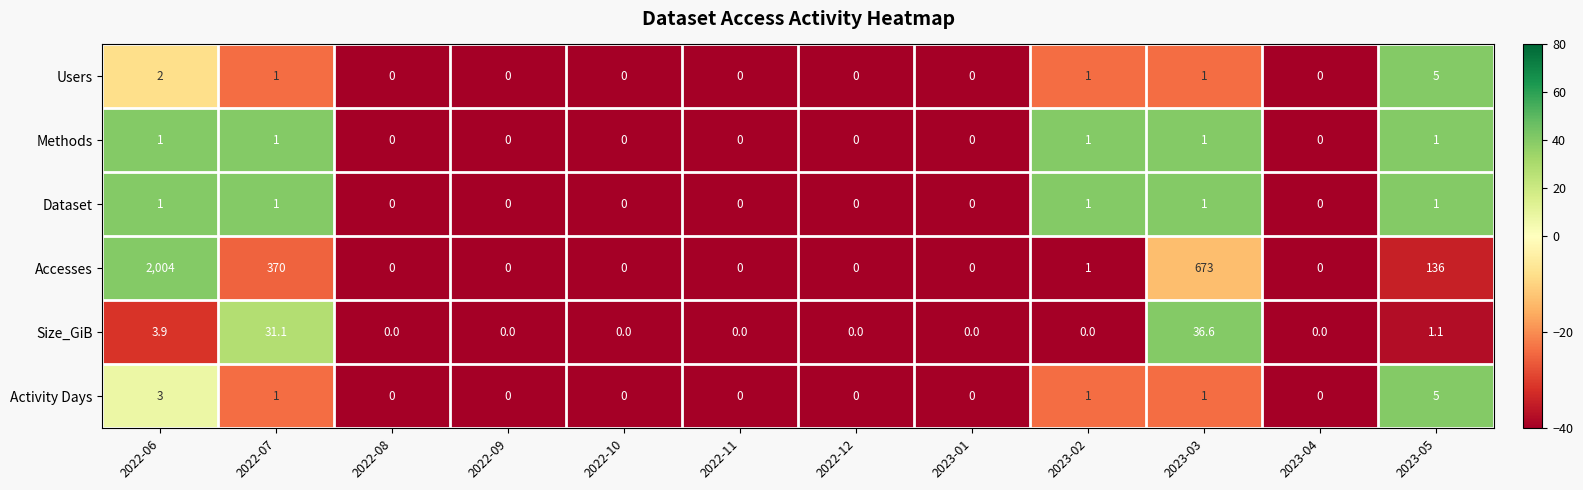

What is the average value of the Users series?

0.8